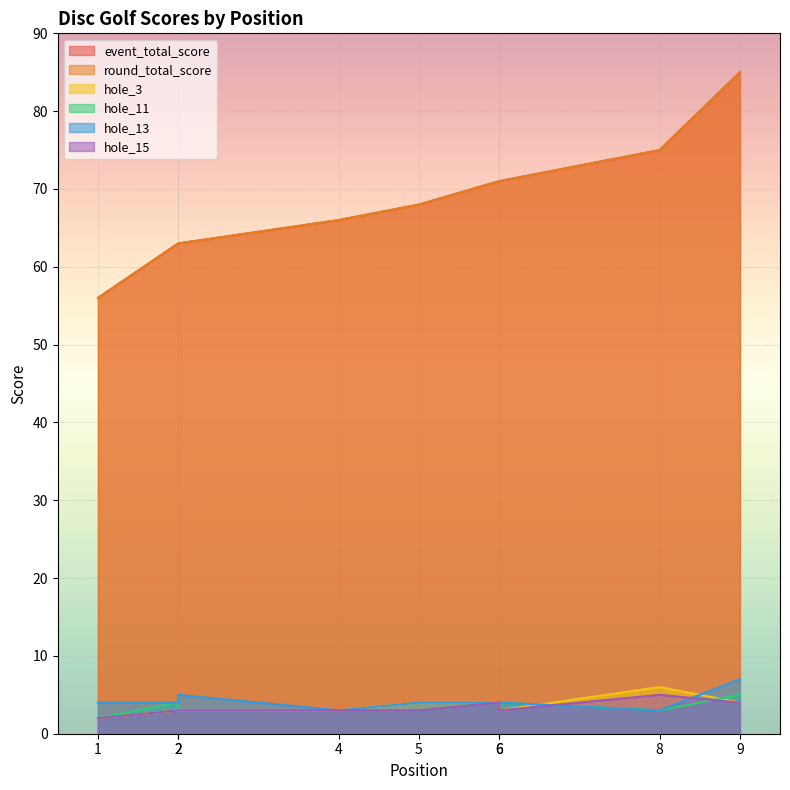

Where is hole_13 nearest to the value 5?

2